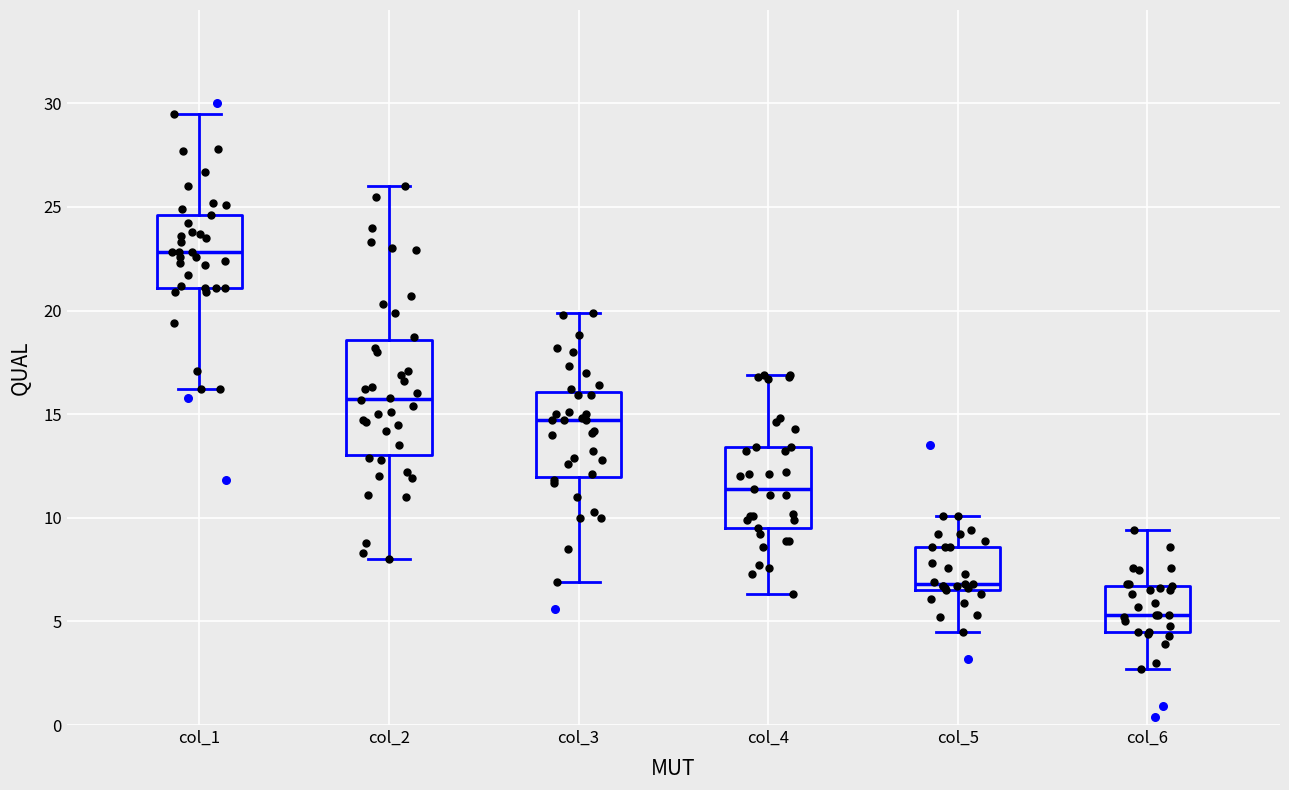

Comparing the boxes themselves (not the whiskers), which one is the tallest?

col_2